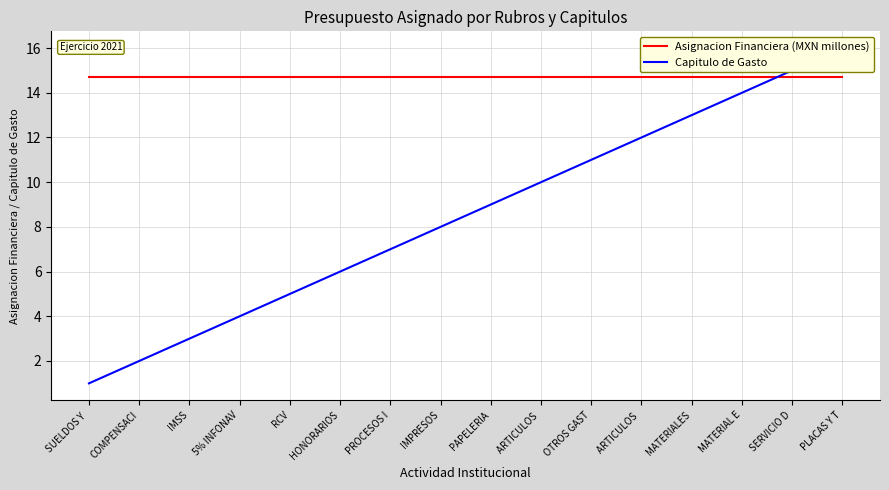

The Asignacion Financiera (MXN millones) series shows 21.5 at SUELDOS Y . True or false?

False